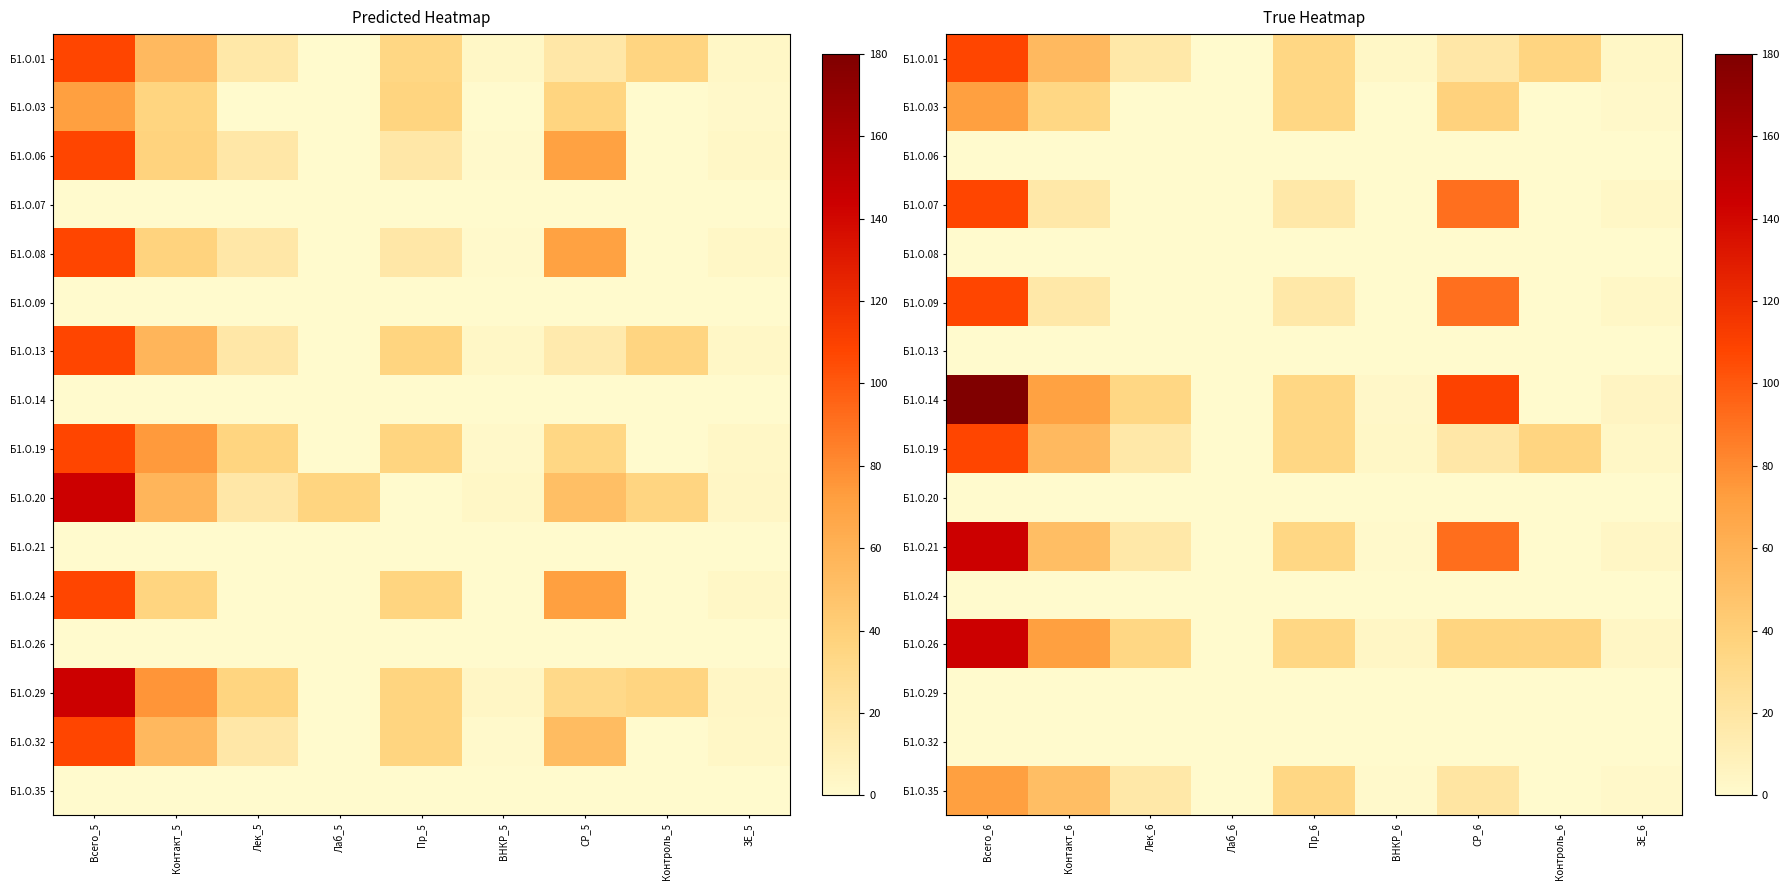

Which has a higher value, СР_5 or Пр_5?

Пр_5